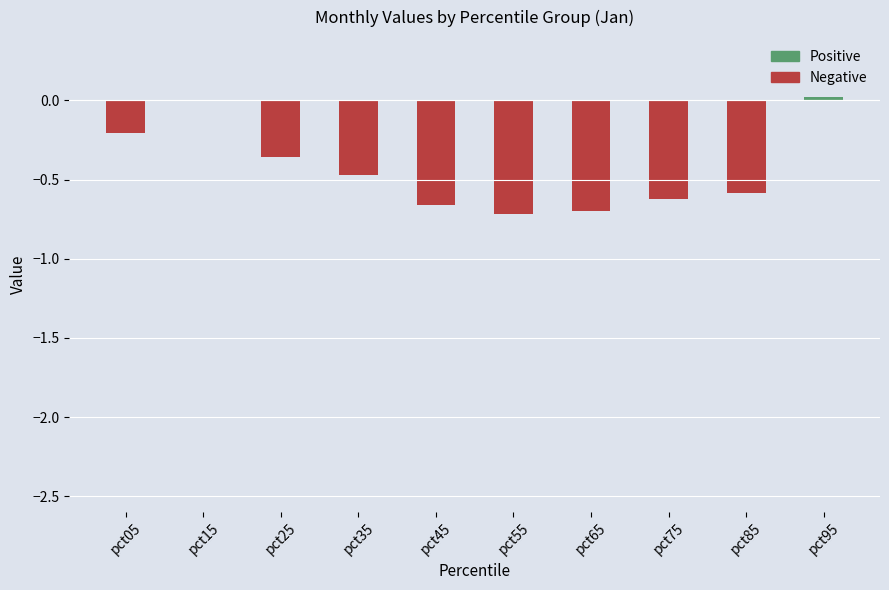

What is the sum of the values at pct75 and pct35?

-1.1